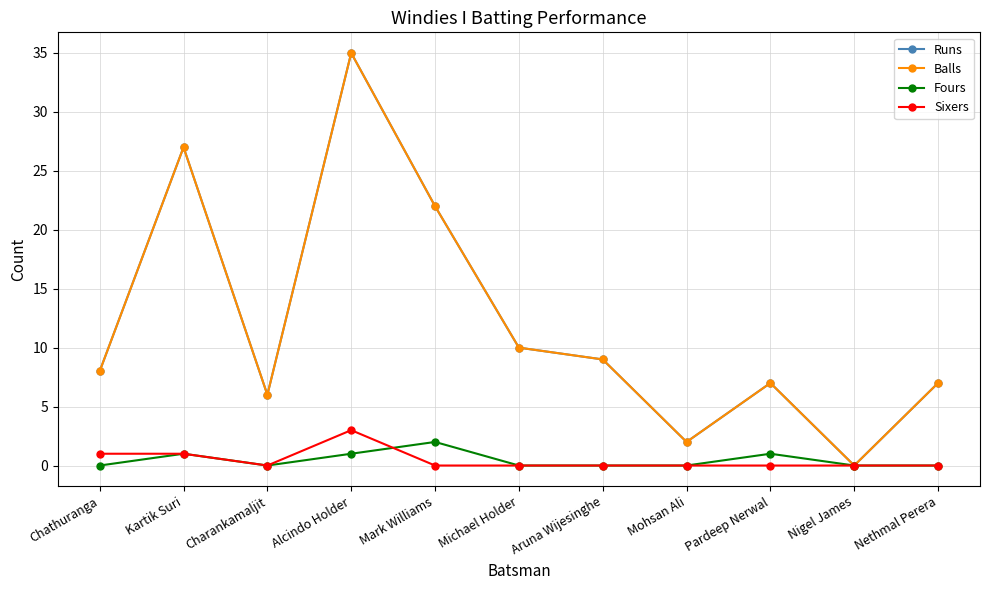

What is the label of the 6th point from the left?

Michael Holder